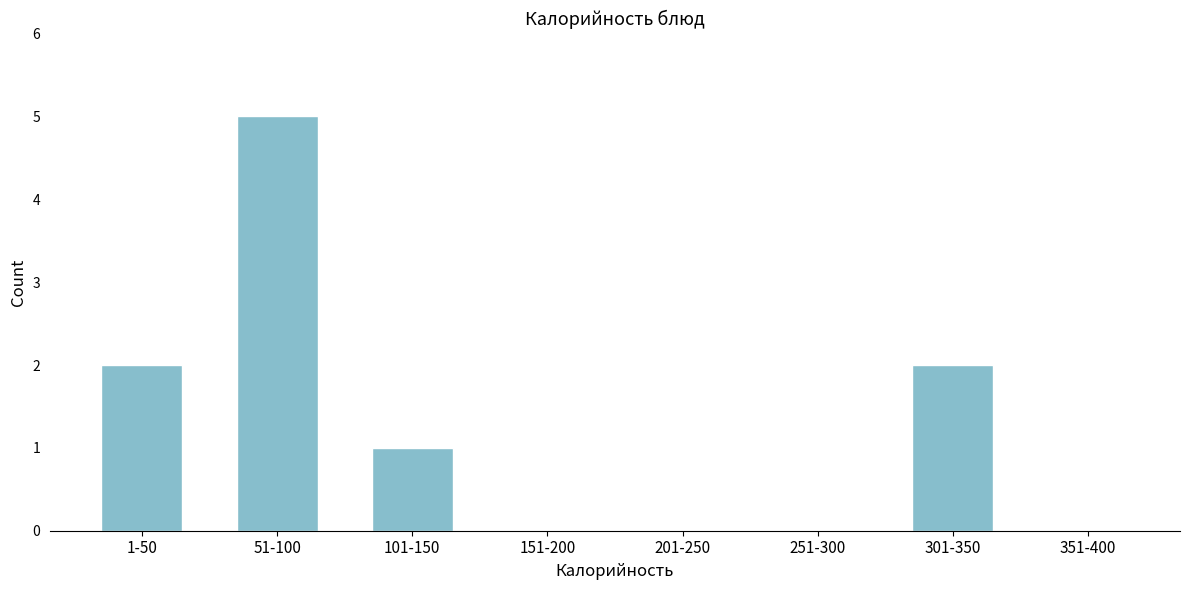

Reading left to right, transcribe all the data shown in this chart.

1-50=2	51-100=5	101-150=1	151-200=0	201-250=0	251-300=0	301-350=2	351-400=0